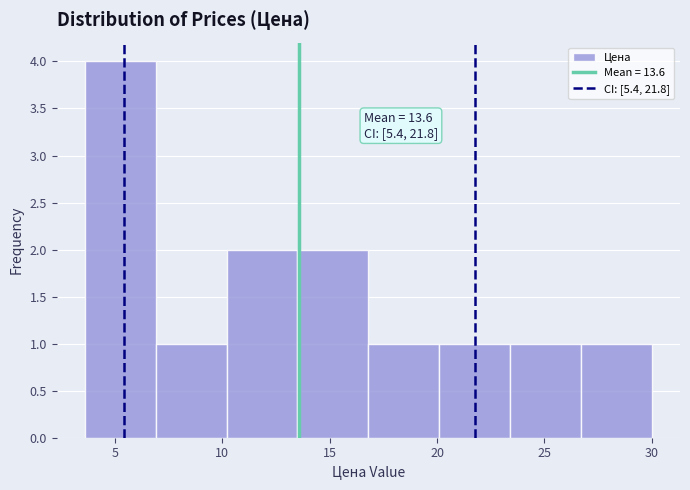

Which range on the x-axis has the tallest bar?

3.6 to 6.9